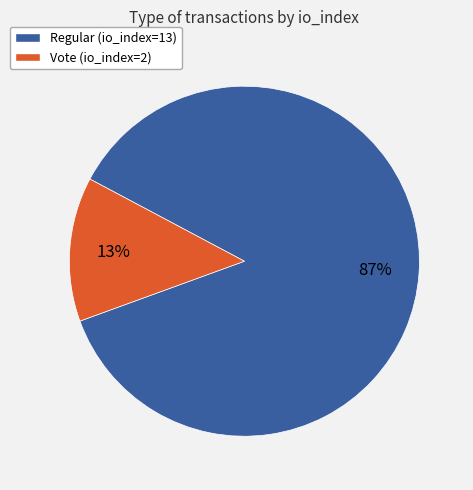

How many segments does this pie chart have?

2